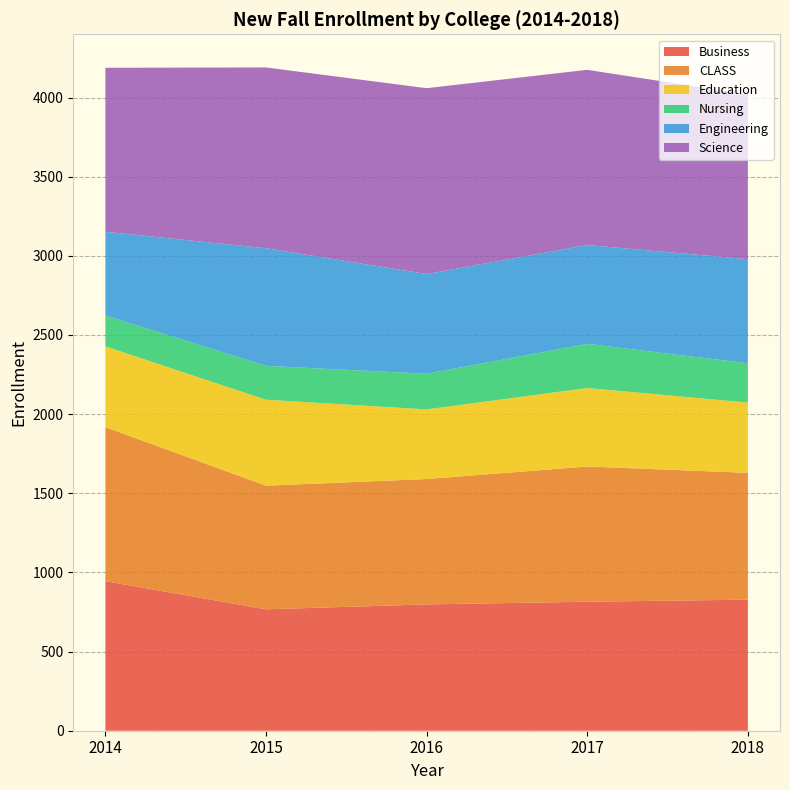

Reading right to left, transcribe all the data shown in this chart.

Business: 2018=828	2017=815	2016=798	2015=767	2014=945
CLASS: 2018=801	2017=854	2016=792	2015=781	2014=973
Education: 2018=444	2017=496	2016=440	2015=543	2014=510
Nursing: 2018=248	2017=279	2016=225	2015=214	2014=195
Engineering: 2018=658	2017=624	2016=630	2015=743	2014=529
Science: 2018=1040	2017=1107	2016=1174	2015=1142	2014=1036